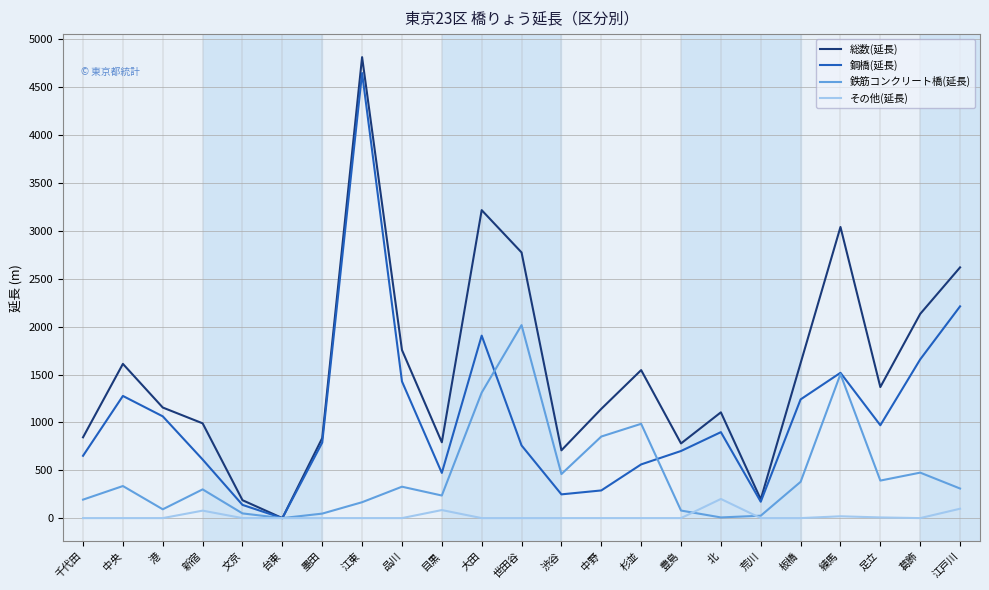

What value does the 鉄筋コンクリート橋(延長) series have at 墨田?

47